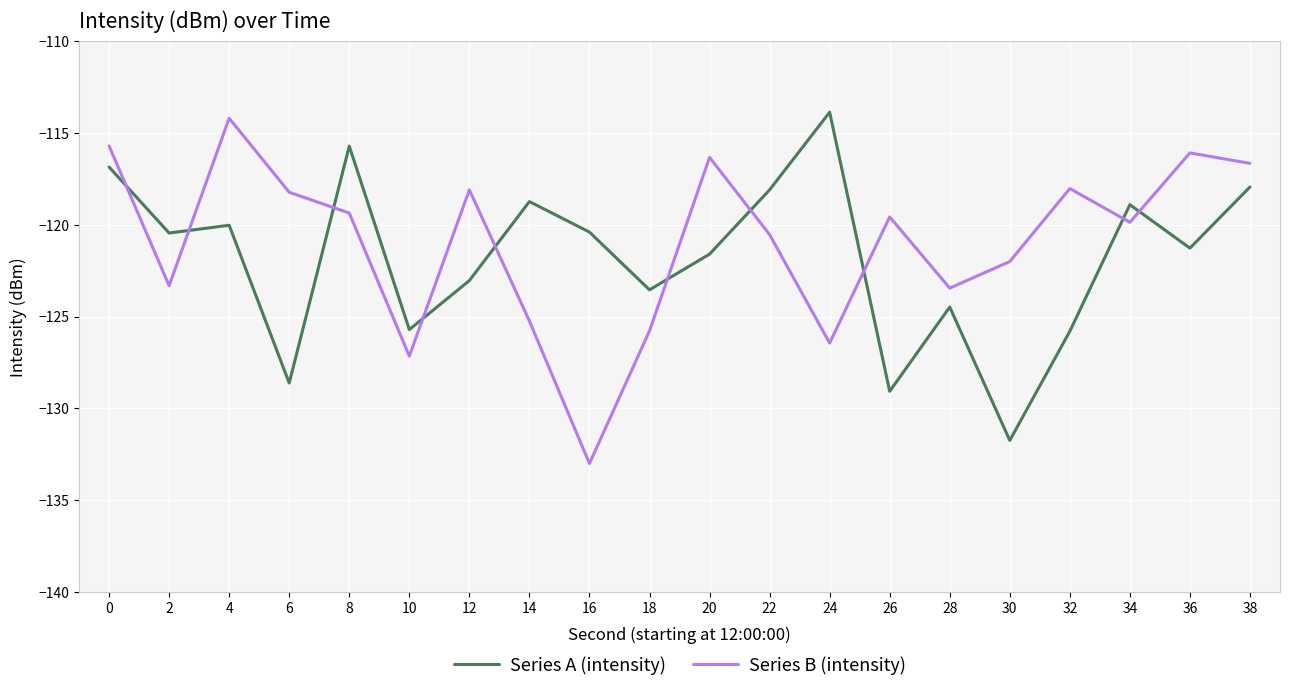

True or false: Series B (intensity) and Series A (intensity) intersect in this chart.

True